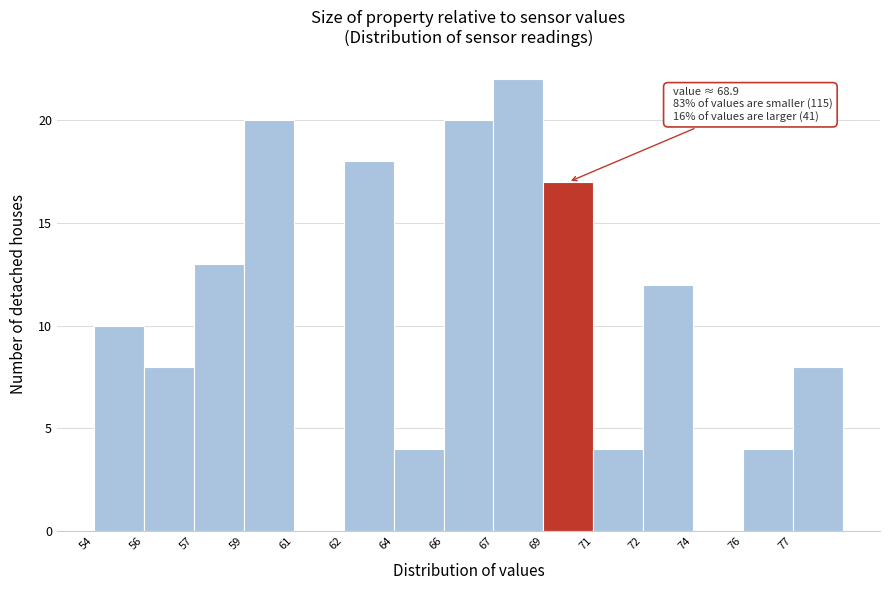

Reading right to left, what are all the values shown in this chart?

77=8	76=4	74=0	72=12	71=4	69=17	67=22	66=20	64=4	62=18	61=0	59=20	57=13	56=8	54=10